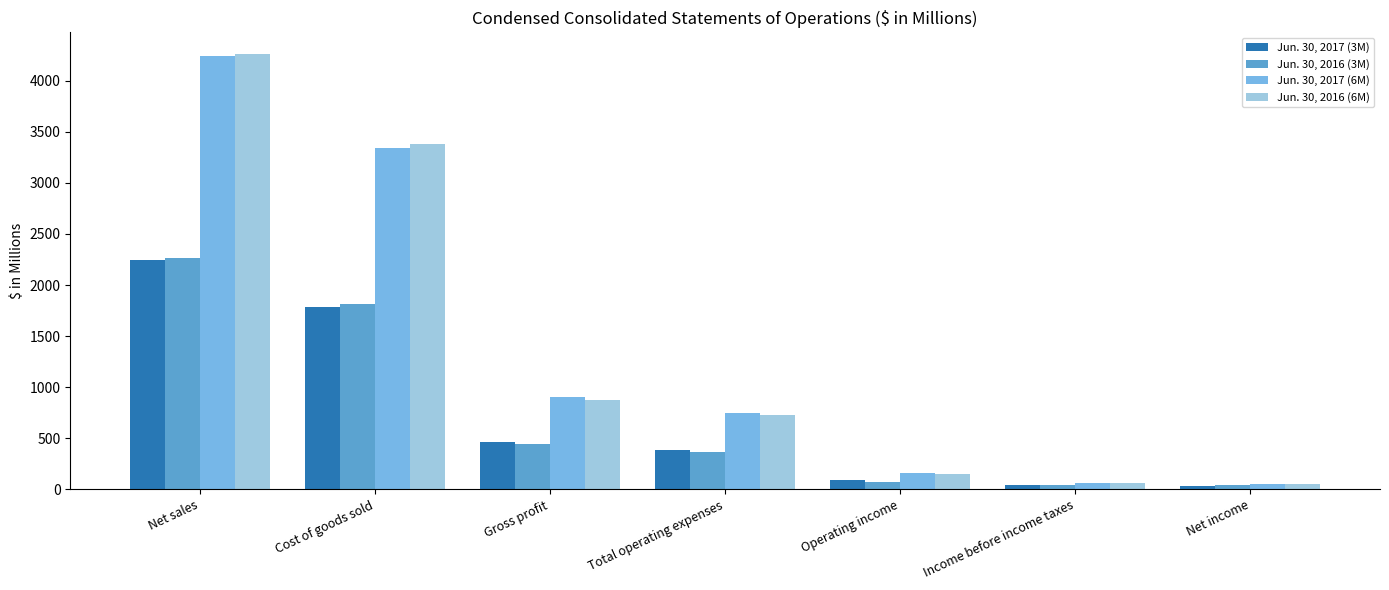

How many data points in Jun. 30, 2016 (6M) are above 727?

4